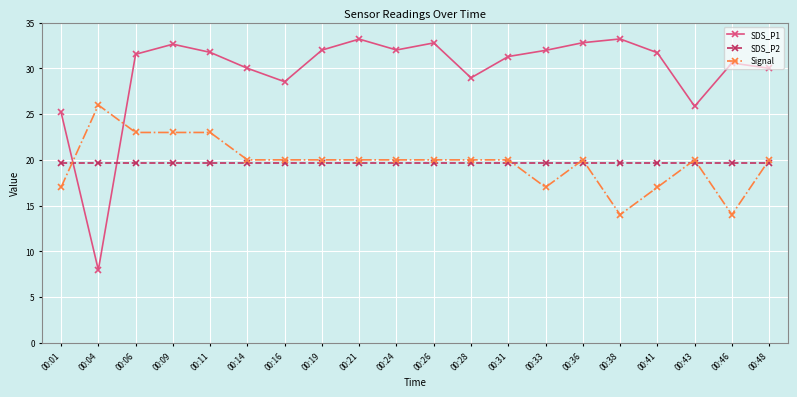

How many lines are shown in the chart?

3